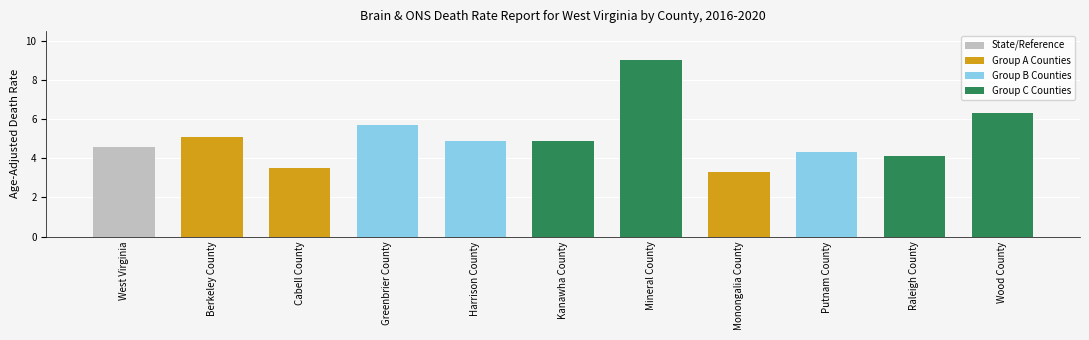

Reading left to right, extract all data points from this chart.

West Virginia=4.6	Berkeley County=5.1	Cabell County=3.5	Greenbrier County=5.7	Harrison County=4.9	Kanawha County=4.9	Mineral County=9.0	Monongalia County=3.3	Putnam County=4.3	Raleigh County=4.1	Wood County=6.3